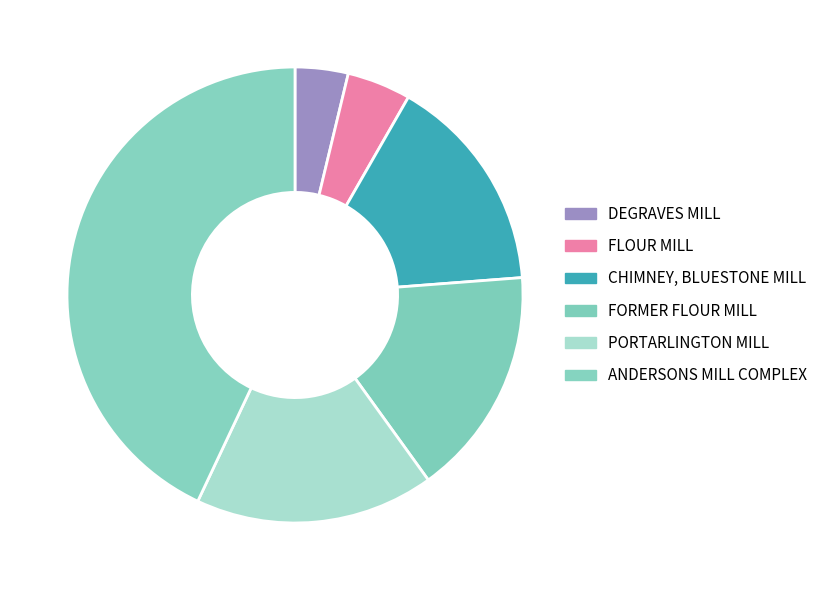

Which category has the biggest portion of the pie?

ANDERSONS MILL COMPLEX